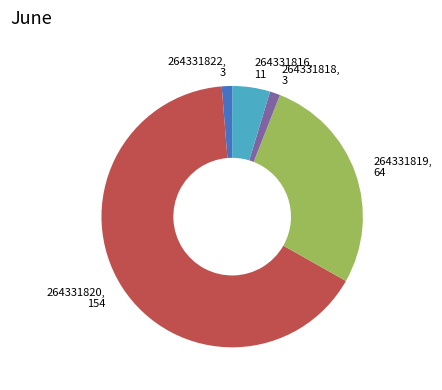

Does any single category account for the majority?

Yes